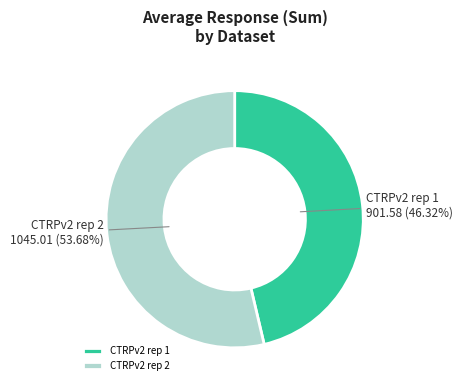

Which slice is the smallest?

CTRPv2 rep 1